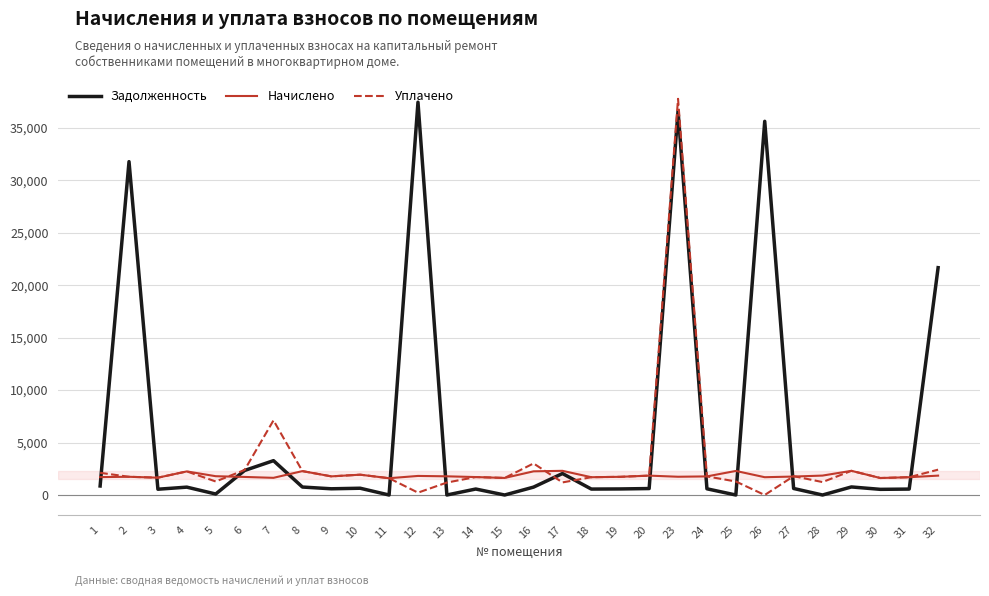

What are all the series names shown in the legend?

Задолженность, Начислено, Уплачено